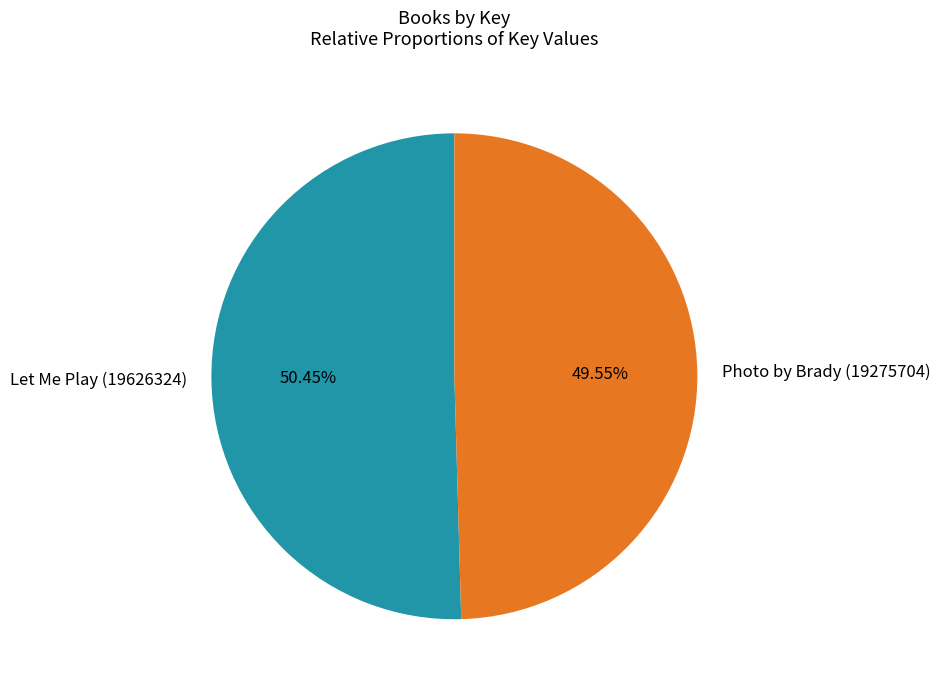

What percentage is the Photo by Brady (19275704) slice, to the nearest percent?

50%